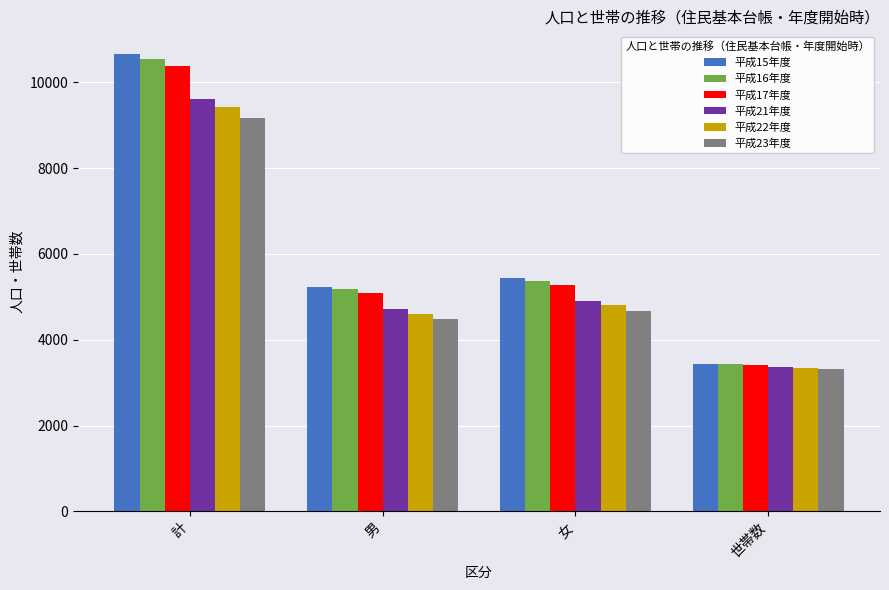

How many categories are shown in the chart?

4